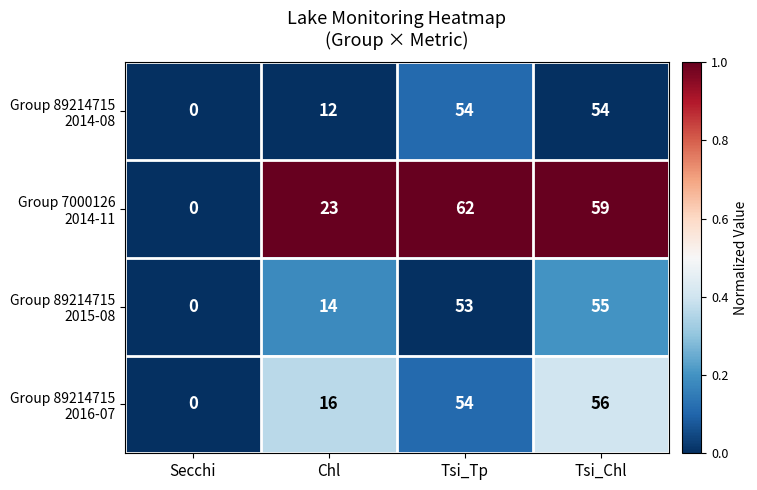

Which label corresponds to the largest value in the chart?

Tsi_Tp